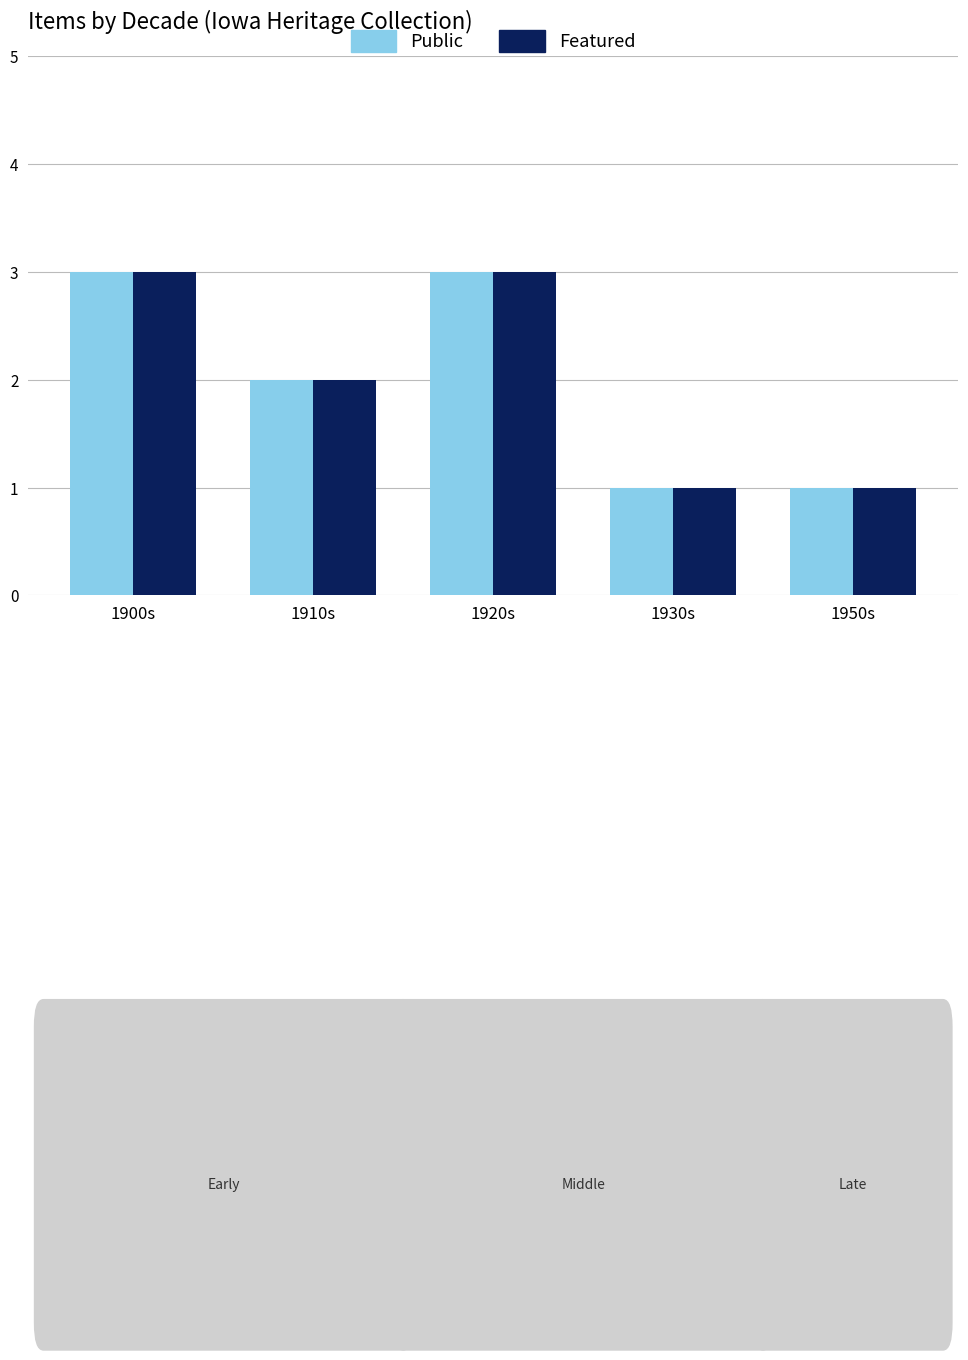

What is the maximum value shown in the chart?

3